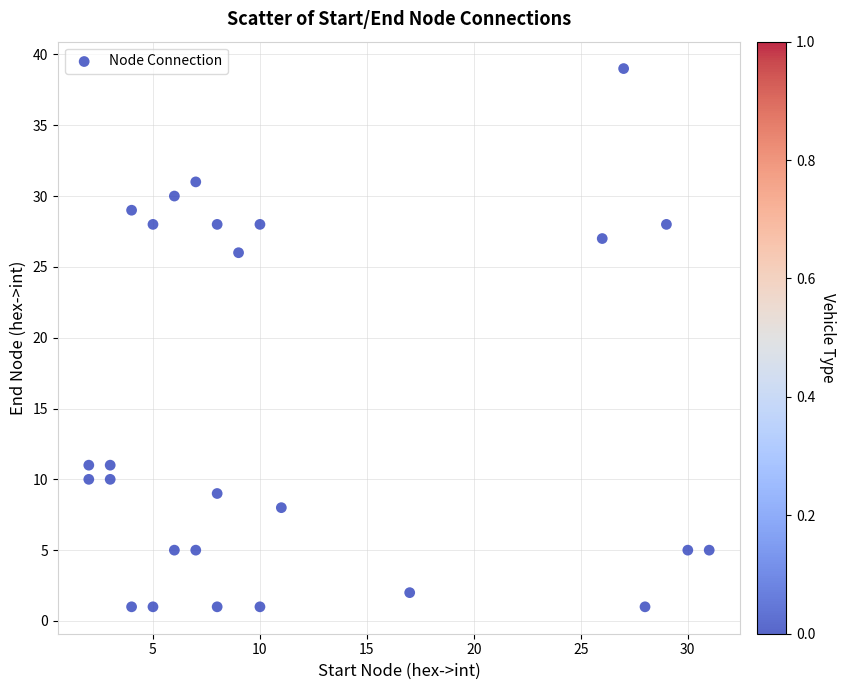

What Y value in the scatter plot is closest to 20?

26